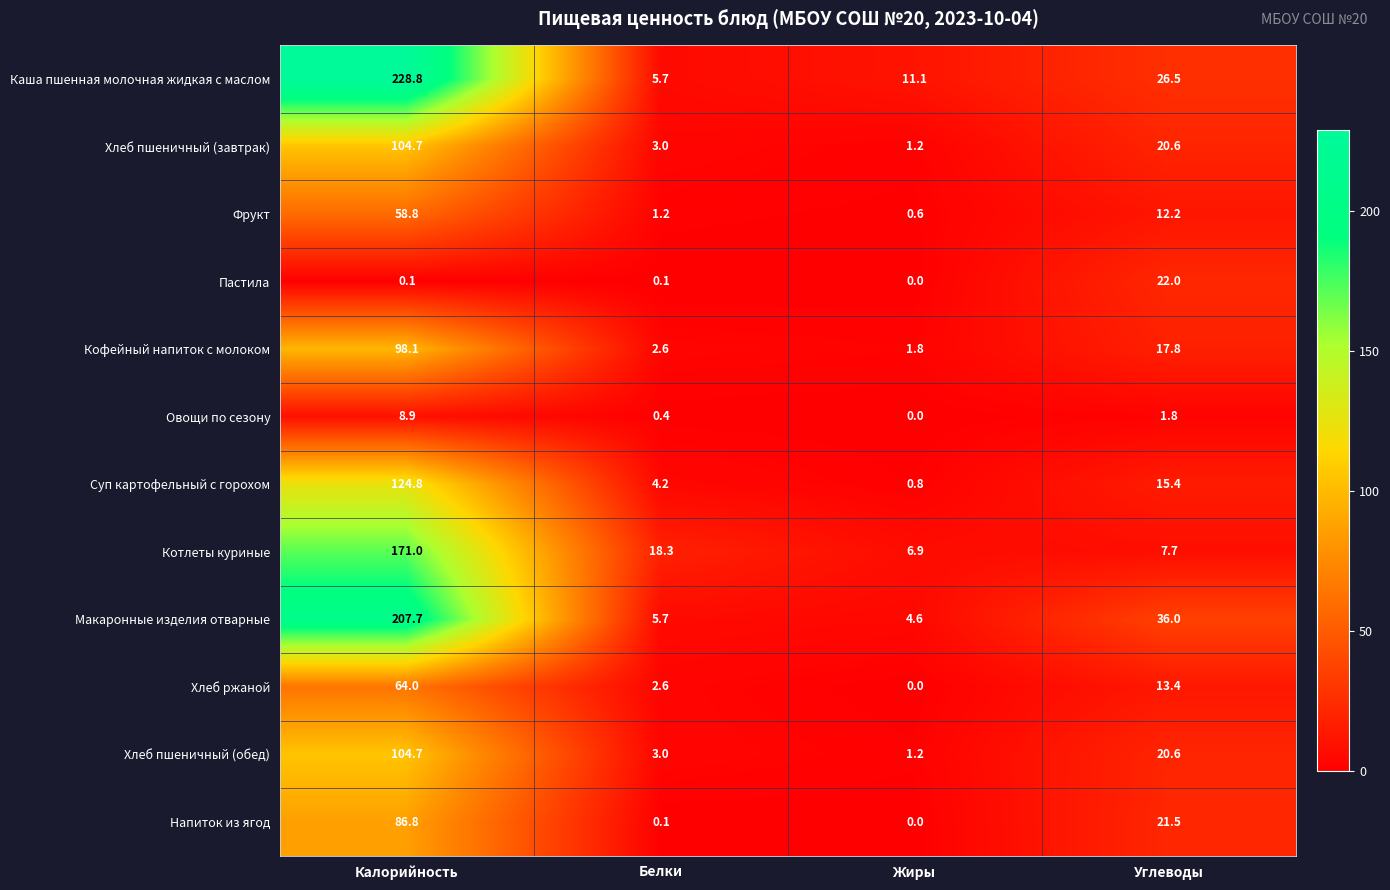

Is the value of Напиток из ягод at Жиры greater than the value of Каша пшенная молочная жидкая с маслом at Калорийность?

No